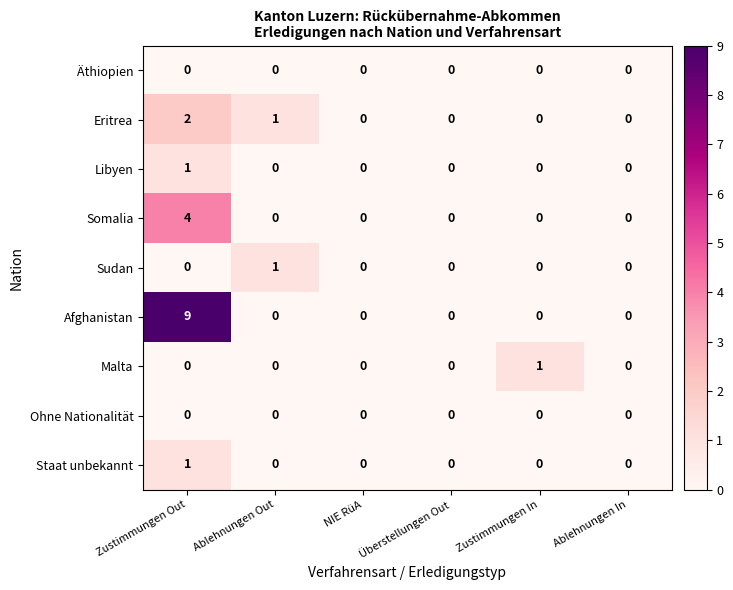

Count the number of categories in the chart.

6